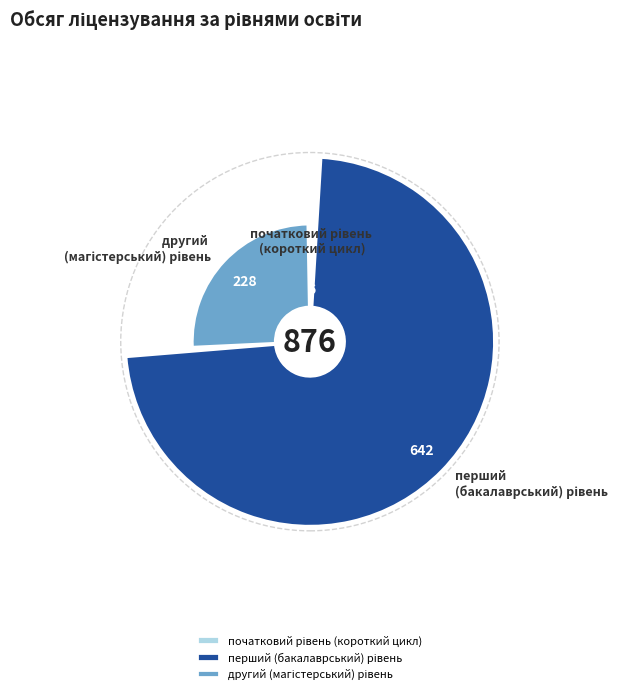

Which slice is the largest?

перший (бакалаврський) рівень